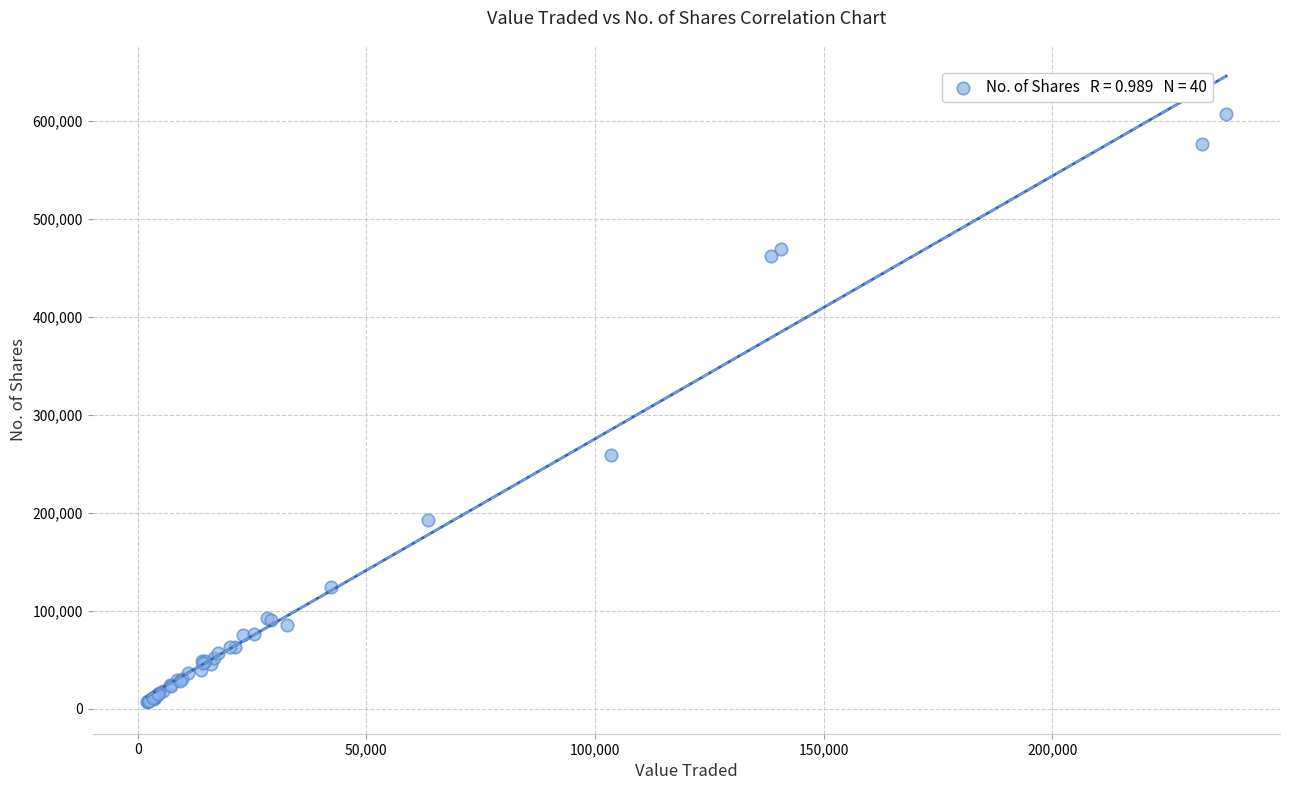

What Y value in the scatter plot is closest to 307129?

259595